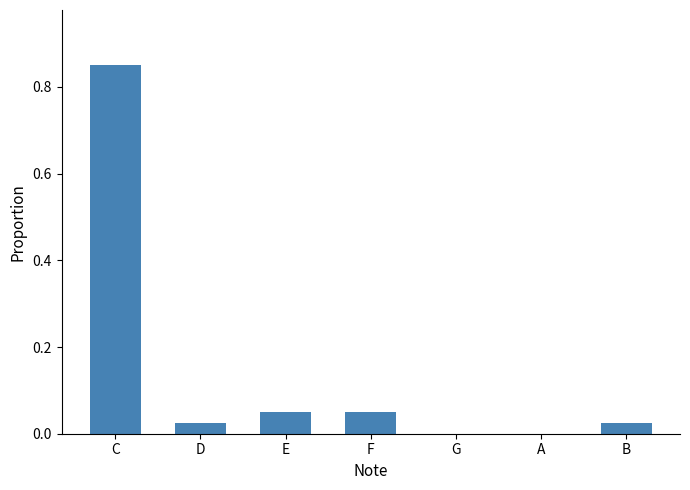

Count the number of categories in the chart.

7